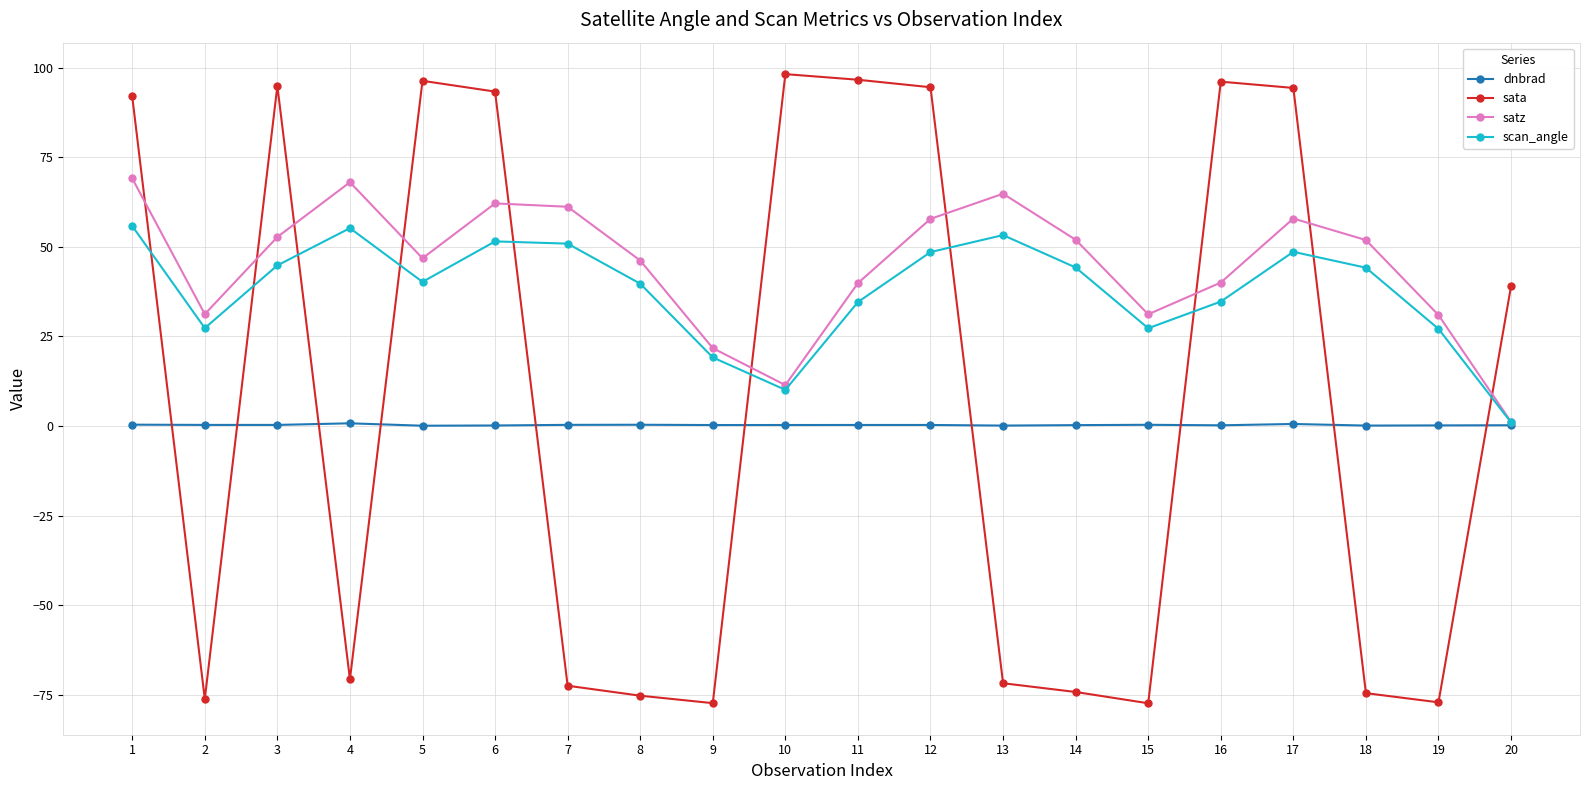

What is the difference between the maximum and minimum values in the satz series?

67.9